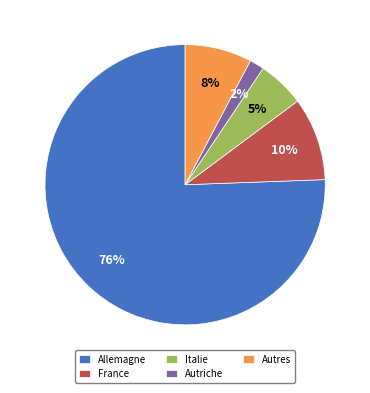

The Italie slice represents 1% of the pie. True or false?

False